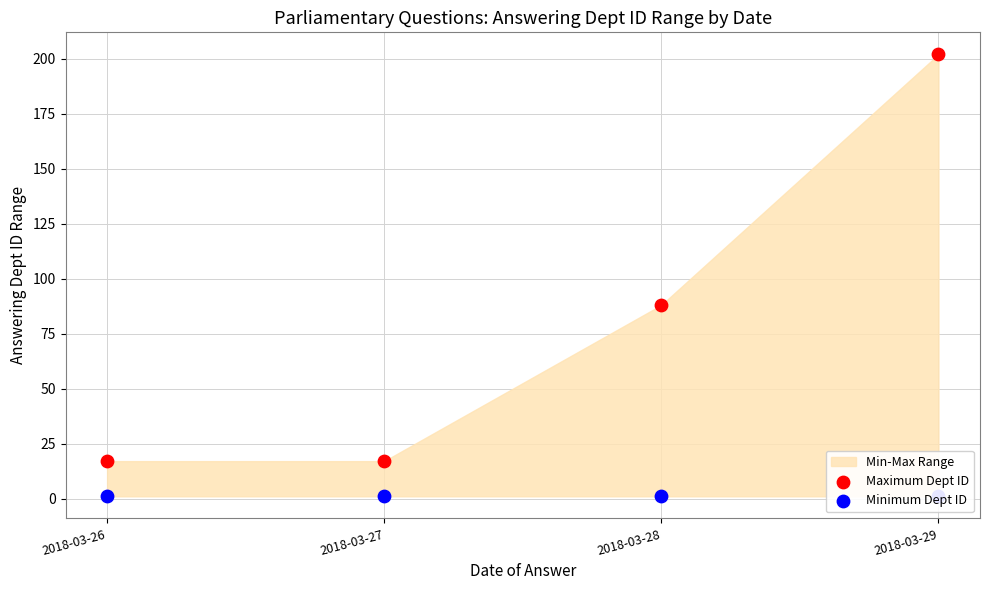

What is the total value across all series at 2018-03-29?

203